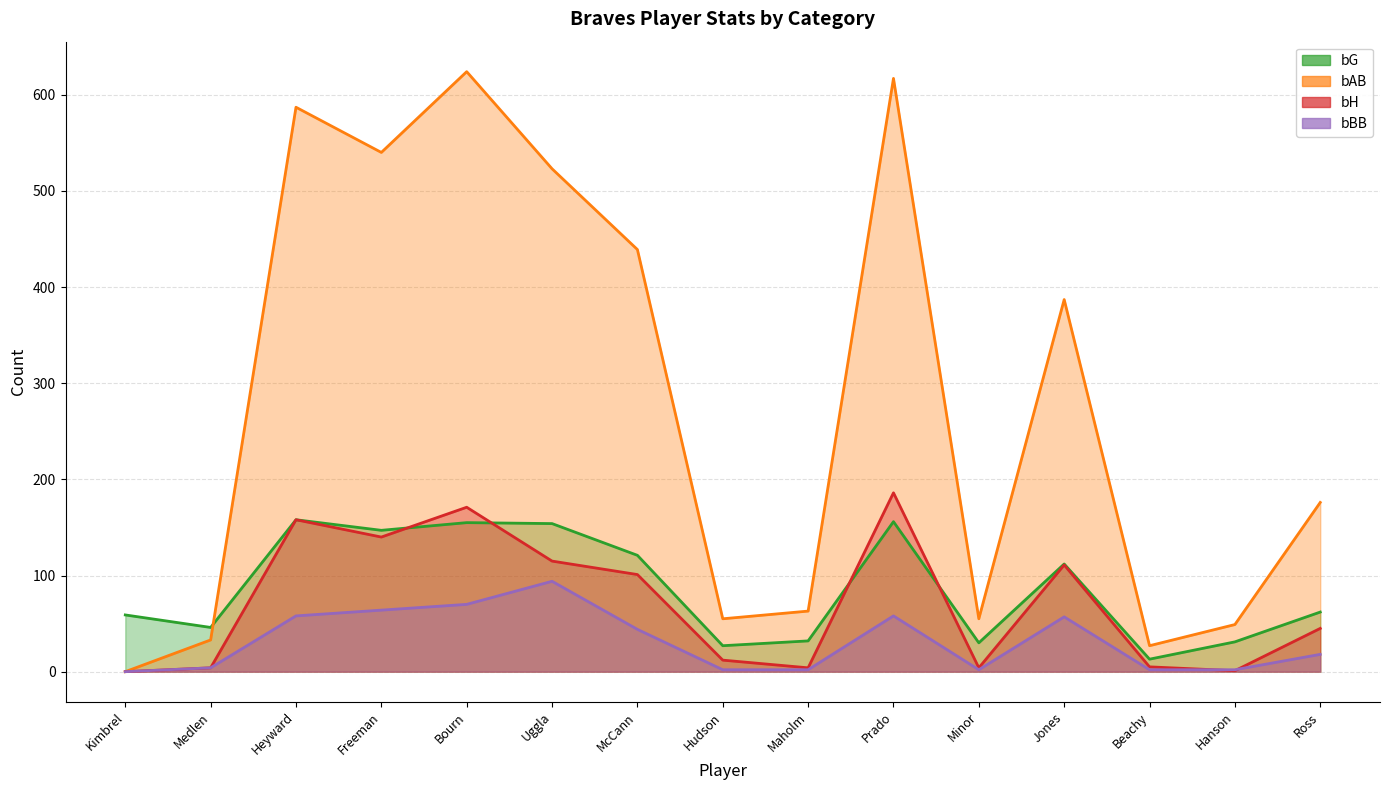

Where is bG nearest to the value 85?

Ross